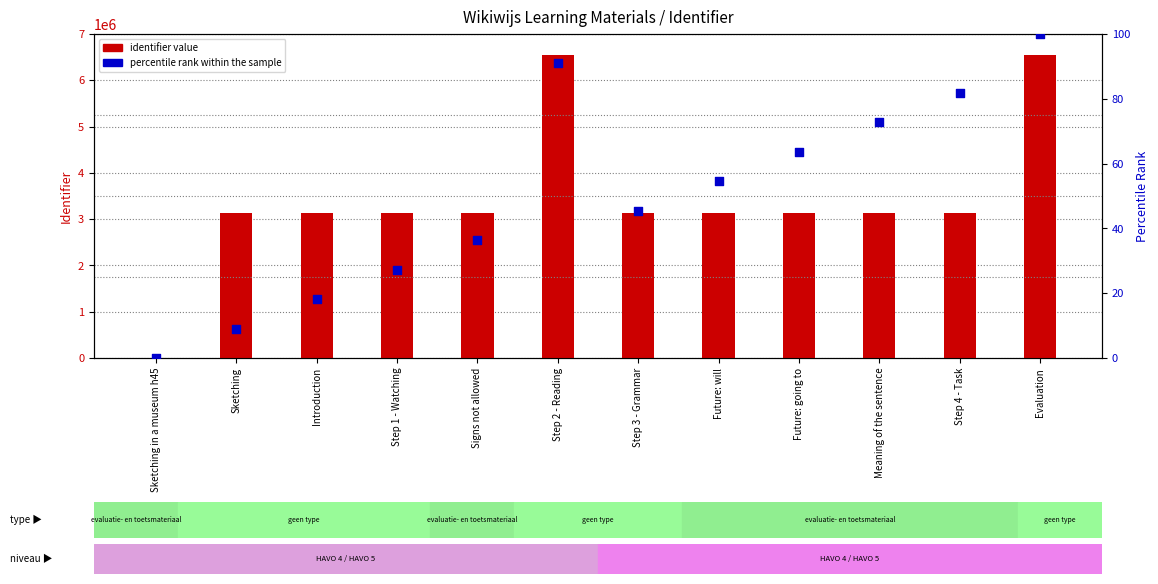

At which category is the sum across all series the highest?

Evaluation